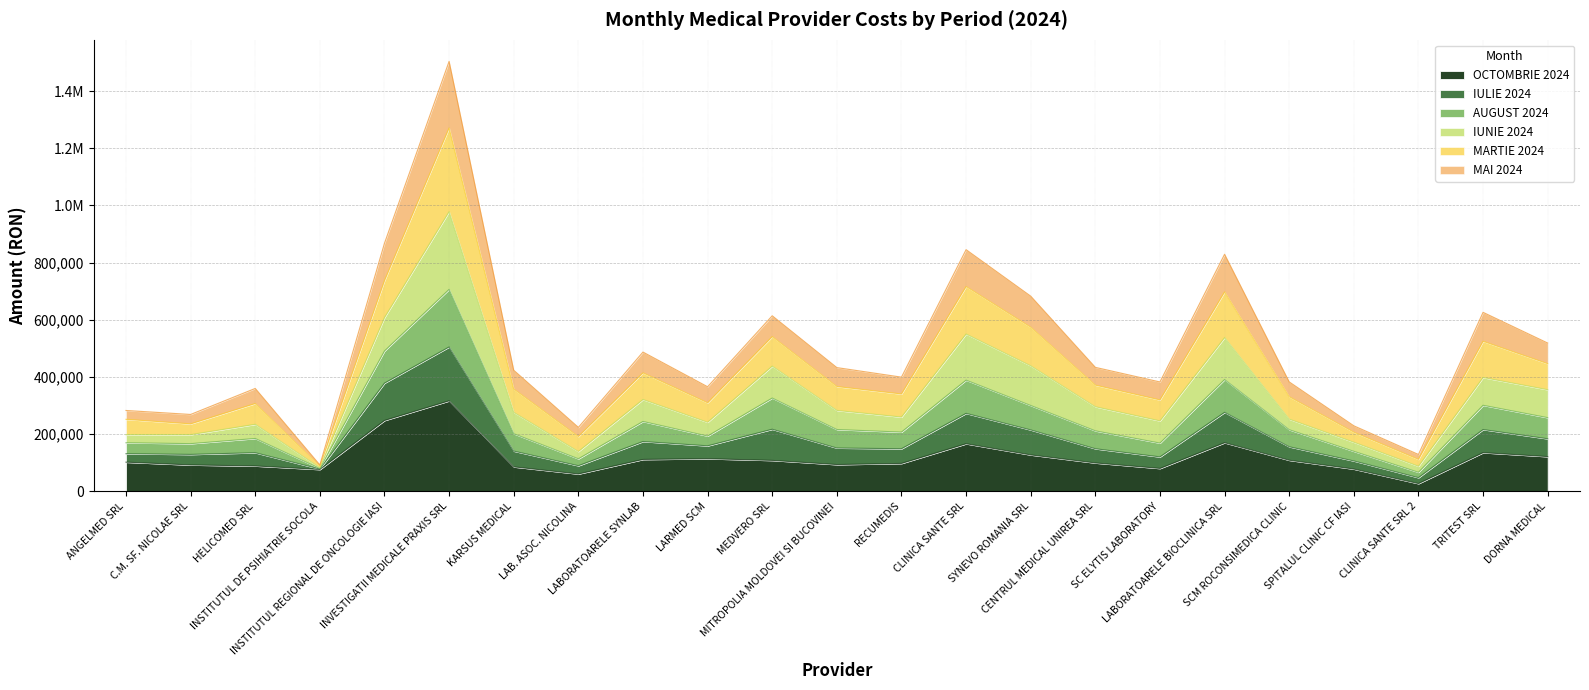

Which series has the widest spread of values?

MARTIE 2024